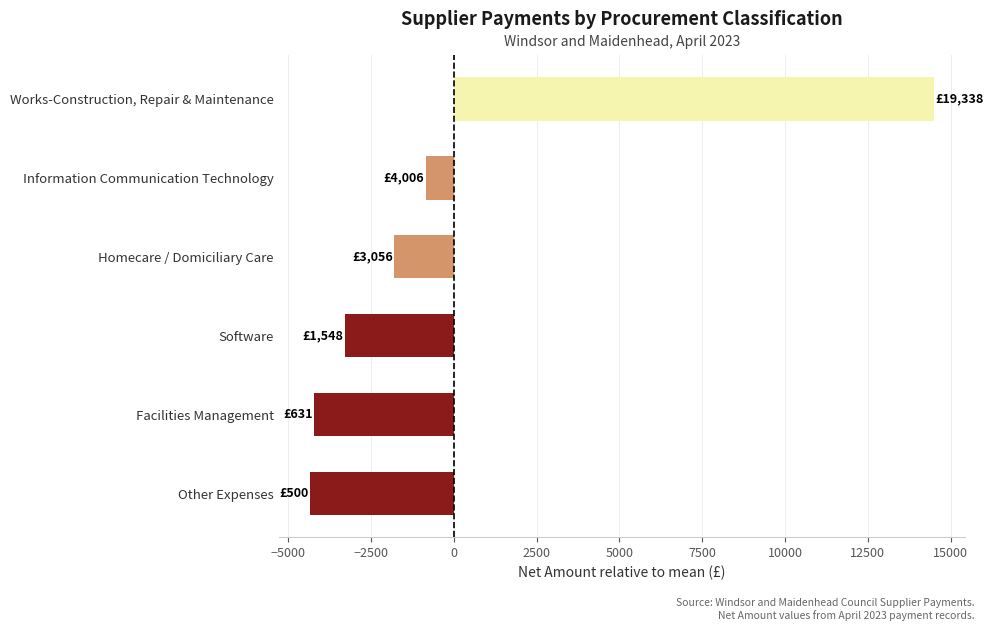

Where is the data nearest to the value 5072?

Information Communication Technology